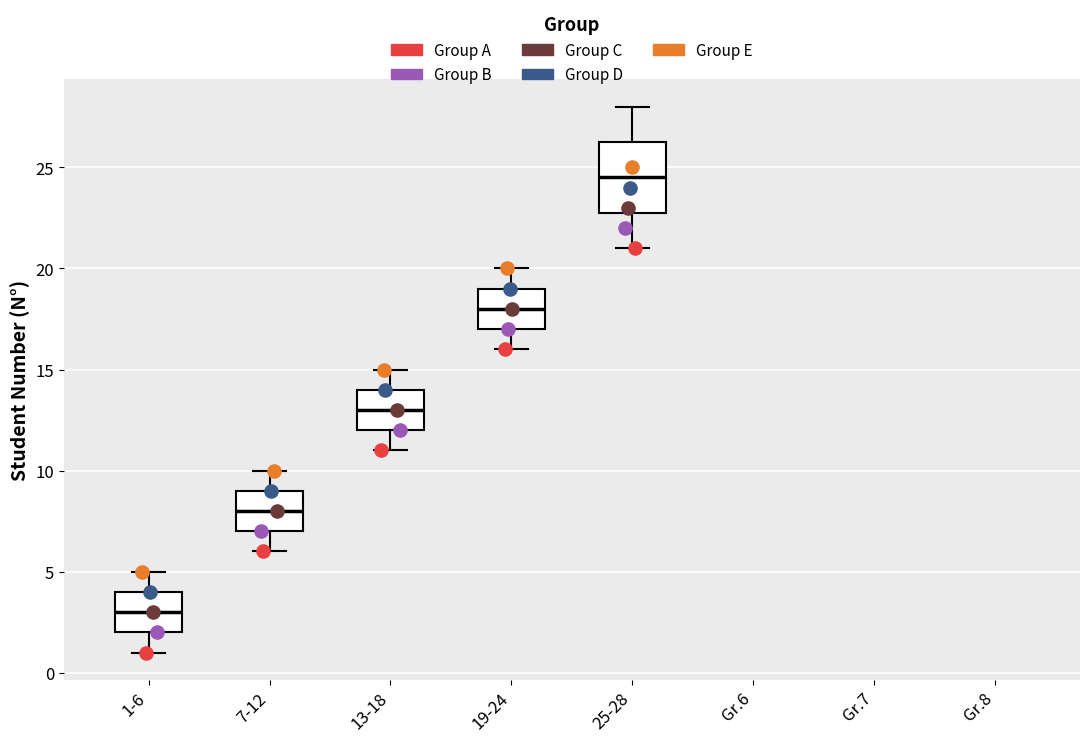

Which box has the lowest median line?

1-6